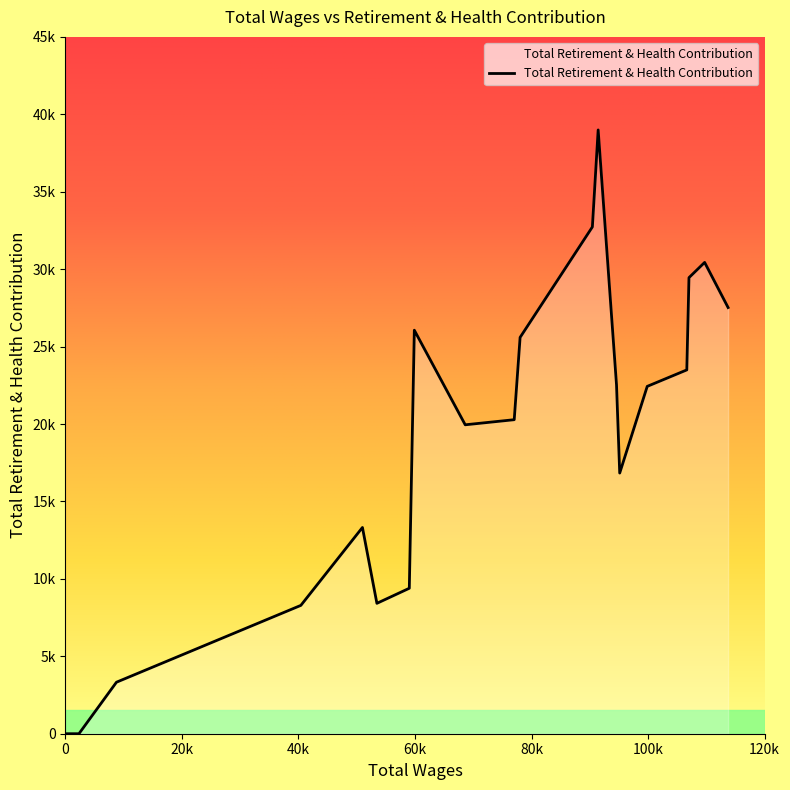

What is the difference between the second highest and second lowest values?

32726